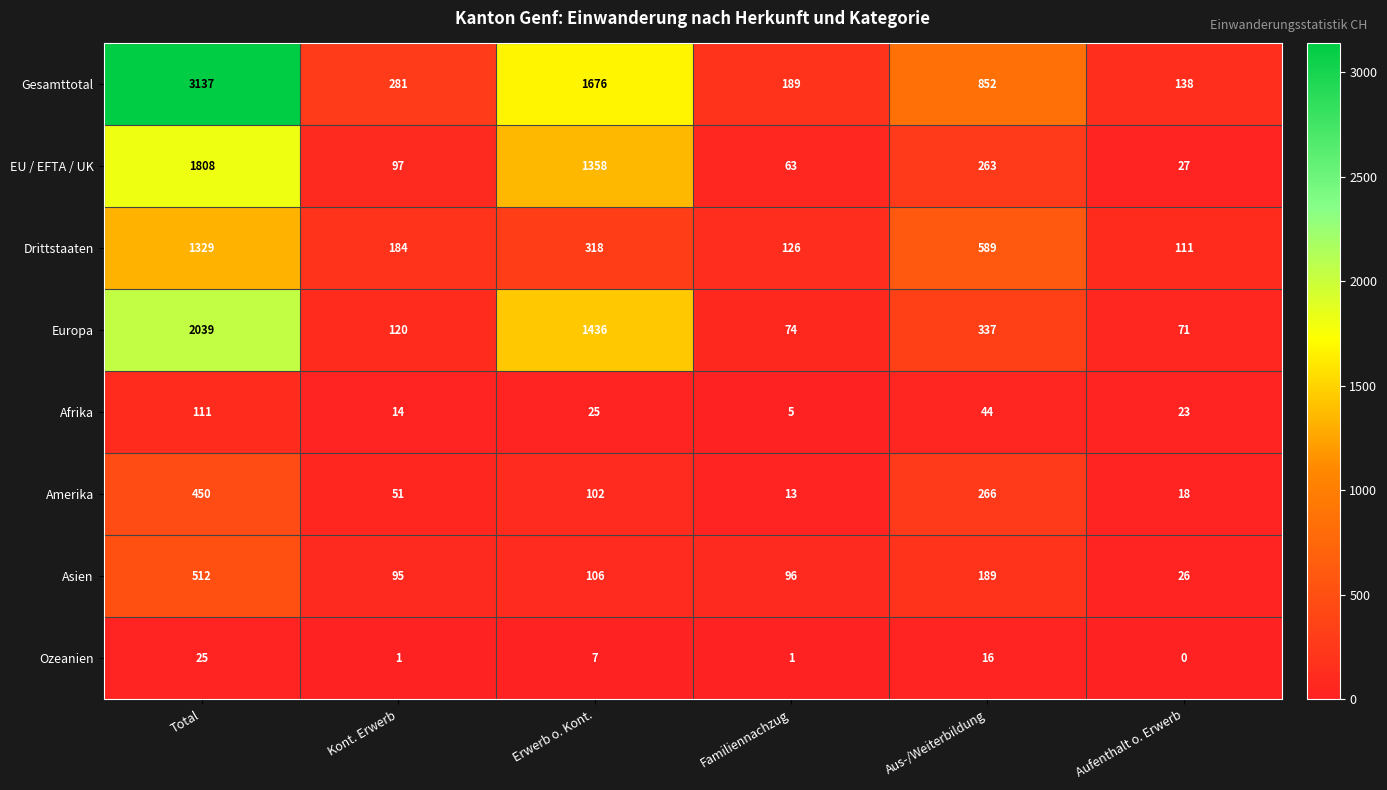

Which series has the widest spread of values?

Gesamttotal